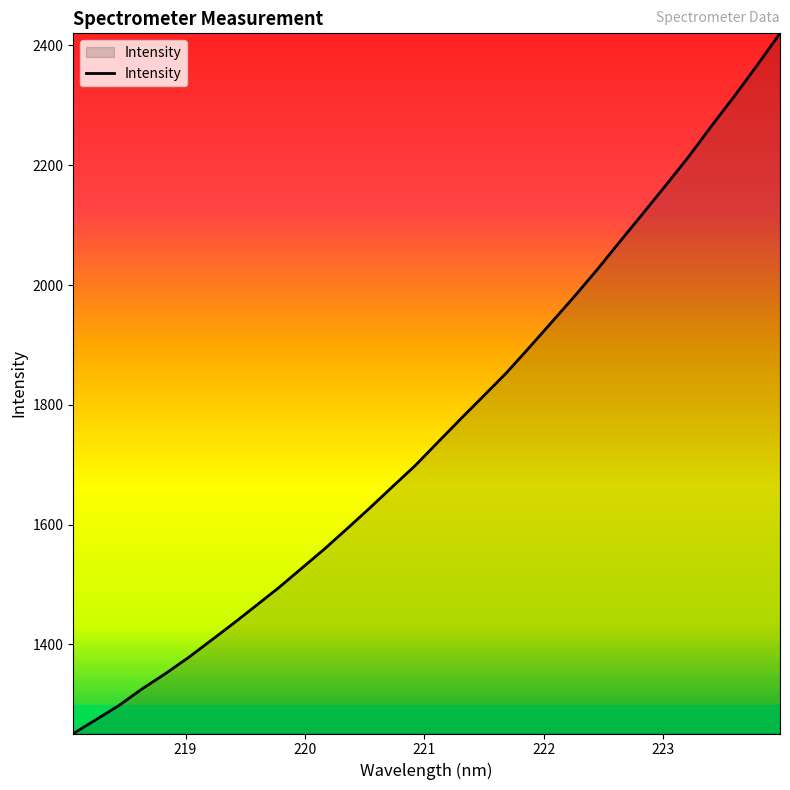

What is the greatest value displayed?

2420.1